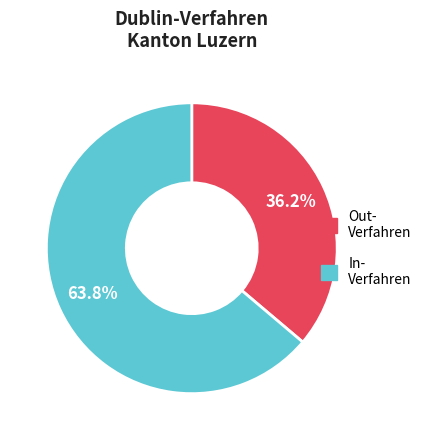

Does any single category account for the majority?

Yes